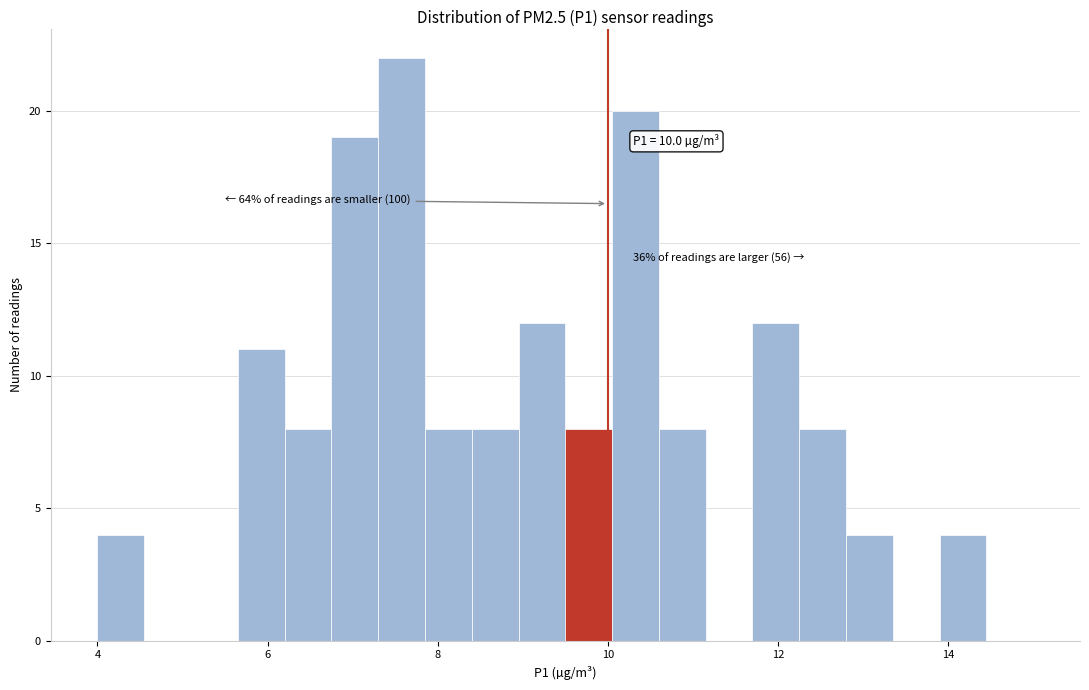

Read against the x-axis, roughly where is the centre of the tallest bar?

7.6